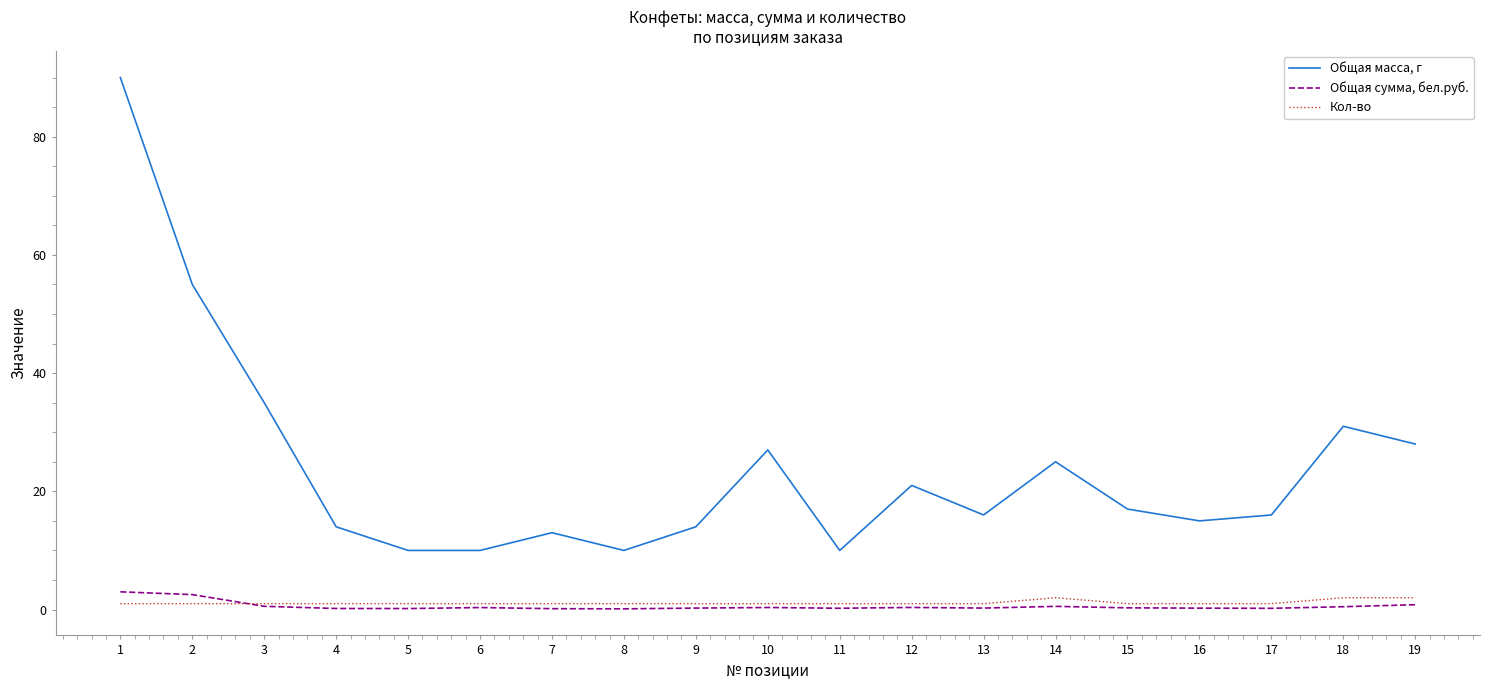

What are all the series names shown in the legend?

Общая масса, г, Общая сумма, бел.руб., Кол-во